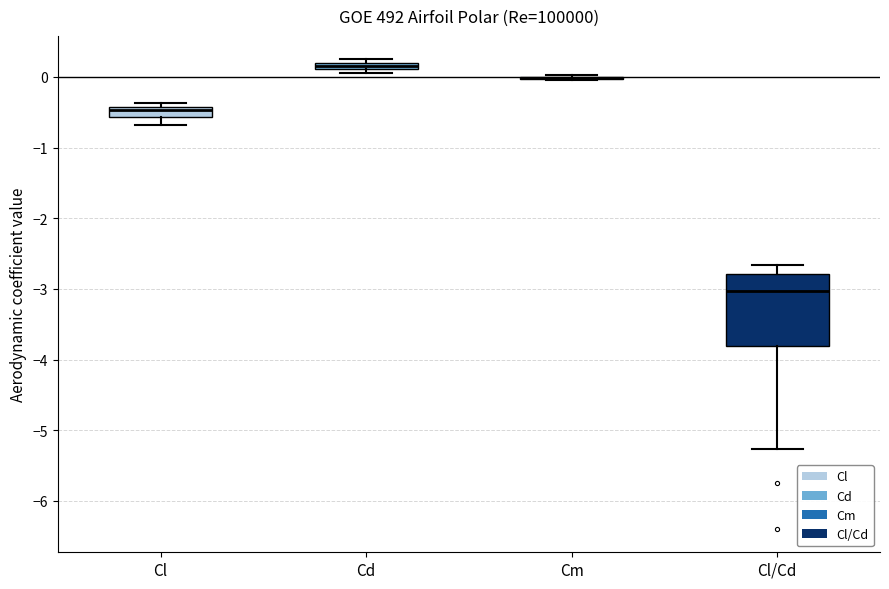

Where is the lower edge of the box for Cl on the y-axis? The values are not printed on the chart, so give them approximately, as read against the axis.

-0.6